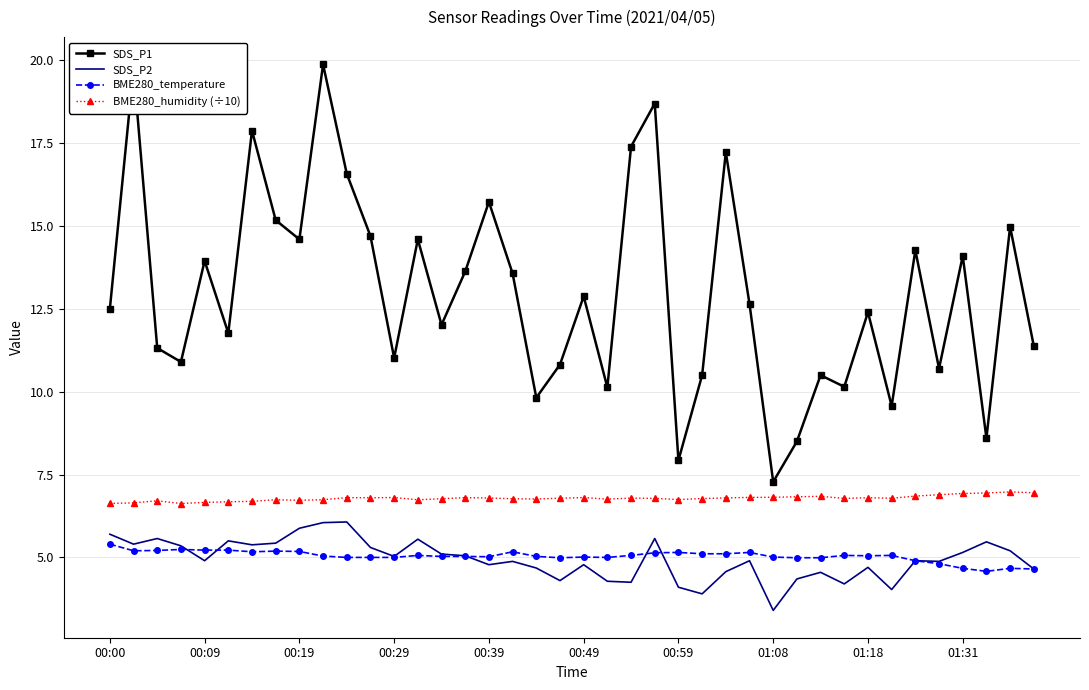

Which series has the largest total across all categories?

SDS_P1